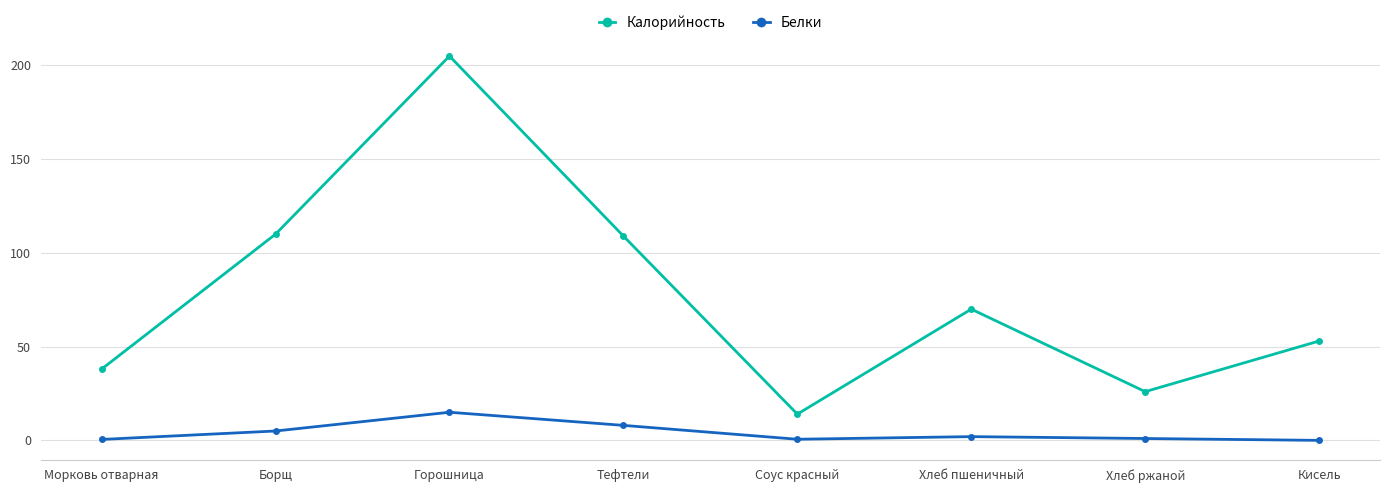

At Тефтели, list the series in order from largest to smallest.

Калорийность, Белки